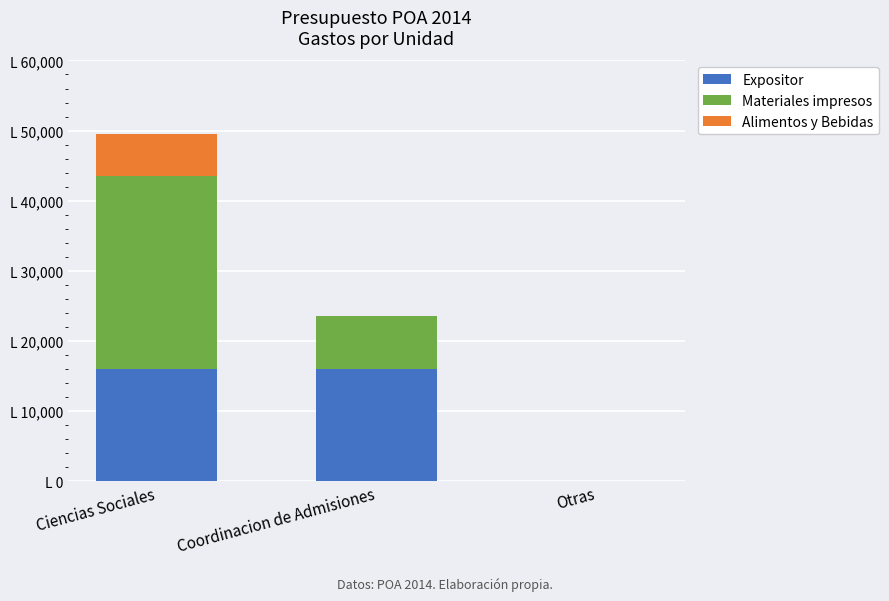

Which series has the largest total across all categories?

Materiales impresos